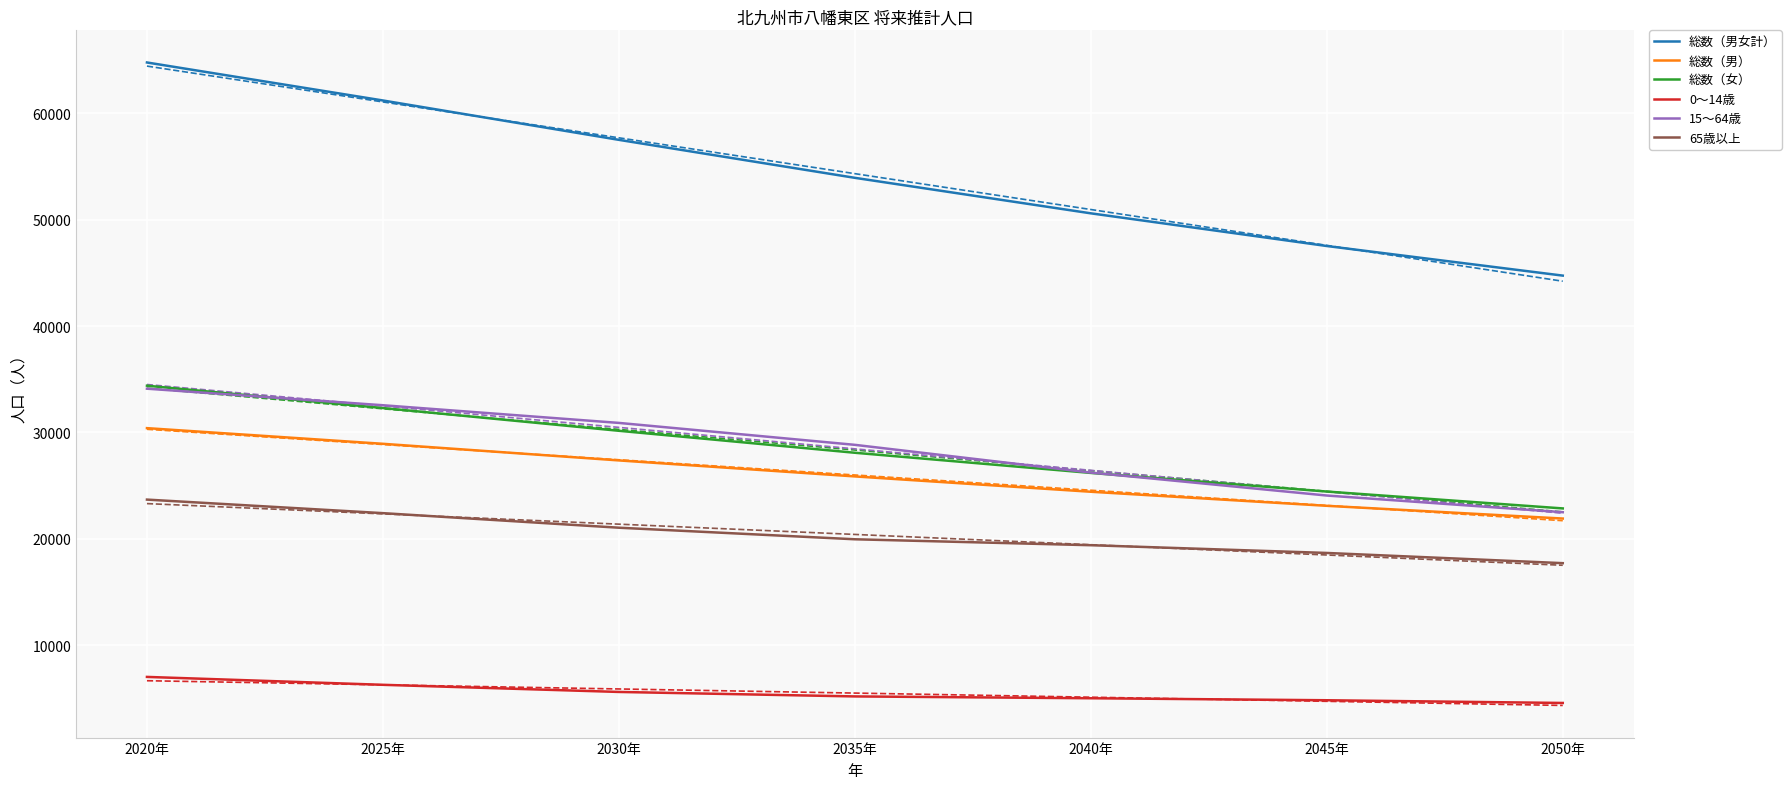

True or false: 総数（男女計） and 65歳以上 intersect in this chart.

False